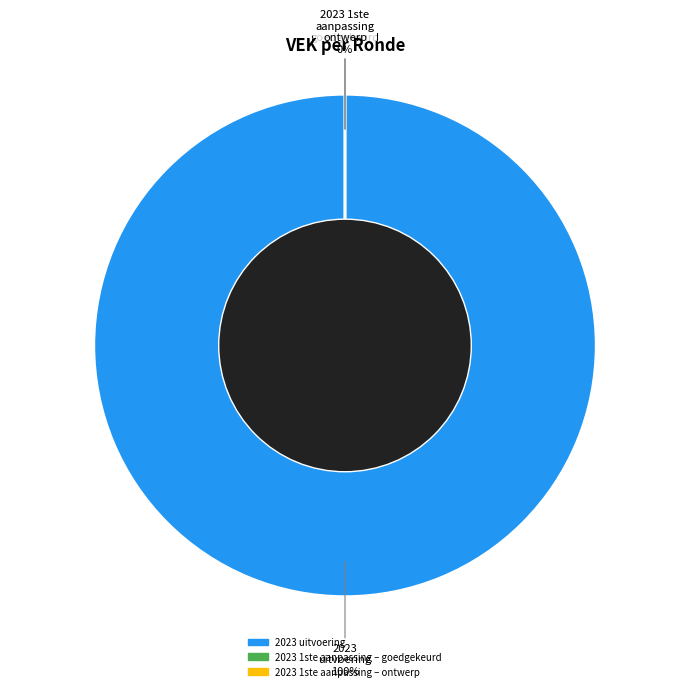

The 2023 1ste aanpassing – ontwerp slice represents 1% of the pie. True or false?

False